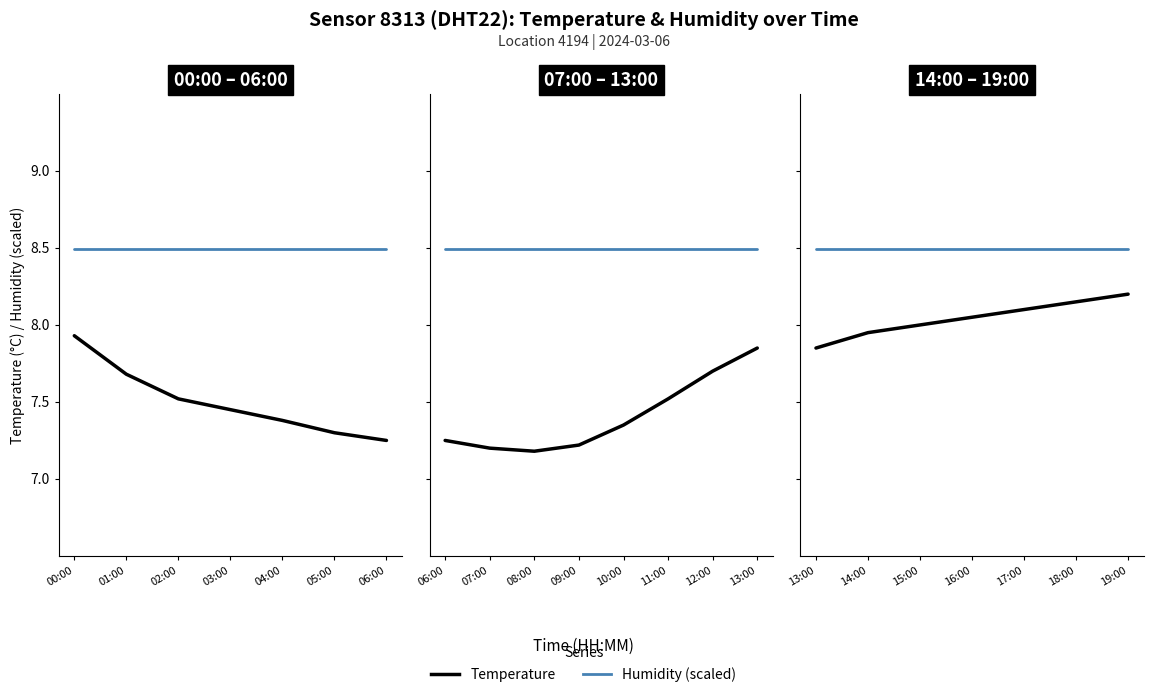

Between 13:00 and 18:00, which series saw the biggest shift?

Temperature